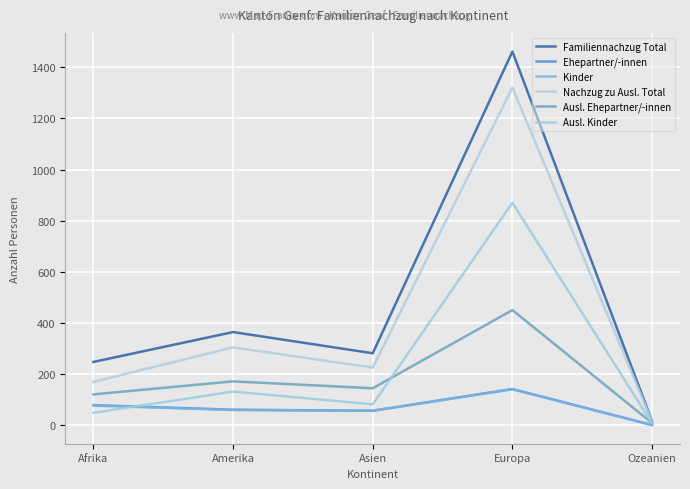

How many lines are shown in the chart?

6